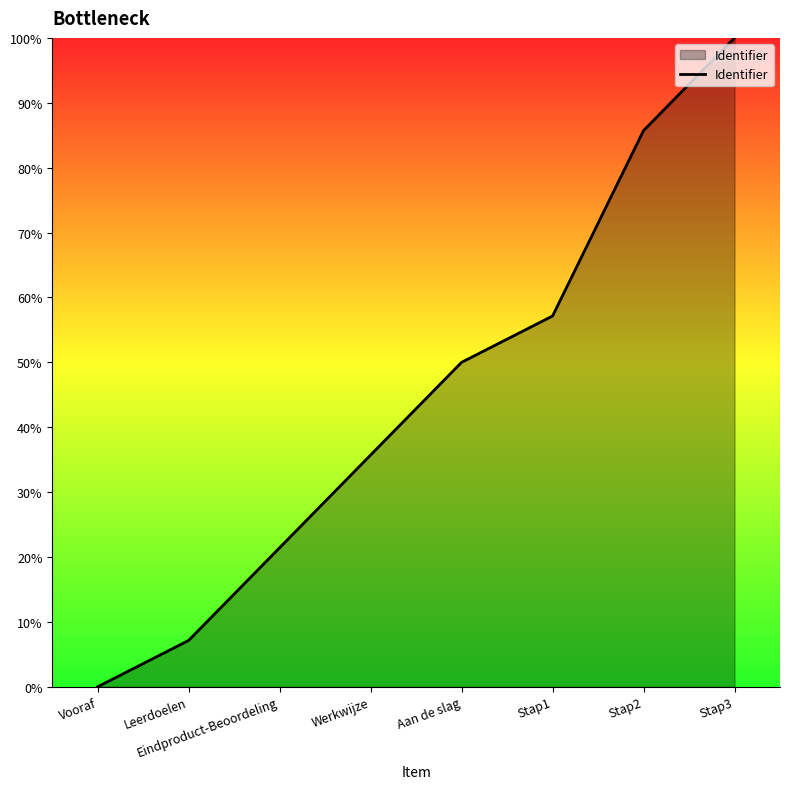

What value does the data have at Aan de slag?

50.0